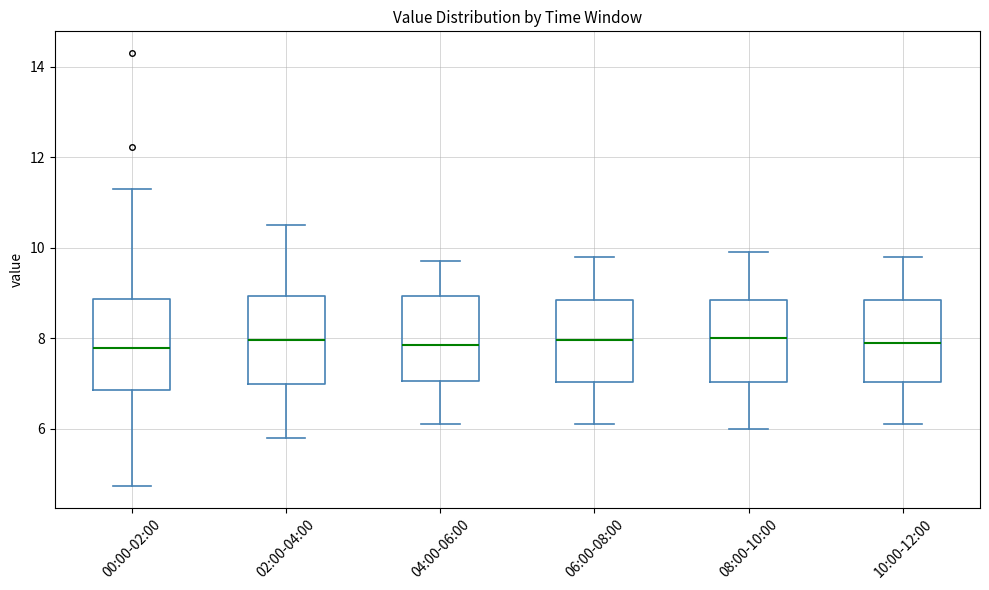

Reading left to right, read every box against the y-axis: the position of its median line, the range the box covers, and the ends of its whiskers. The values are not printed on the chart, so give them approximately, as read against the axis.

00:00-02:00: median 7.8, box 6.8 to 8.8, whiskers 4.8 to 11.4
02:00-04:00: median 8.0, box 7.0 to 9.0, whiskers 5.8 to 10.6
04:00-06:00: median 7.8, box 7.0 to 9.0, whiskers 6.2 to 9.8
06:00-08:00: median 8.0, box 7.0 to 8.8, whiskers 6.2 to 9.8
08:00-10:00: median 8.0, box 7.0 to 8.8, whiskers 6.0 to 10.0
10:00-12:00: median 8.0, box 7.0 to 8.8, whiskers 6.2 to 9.8